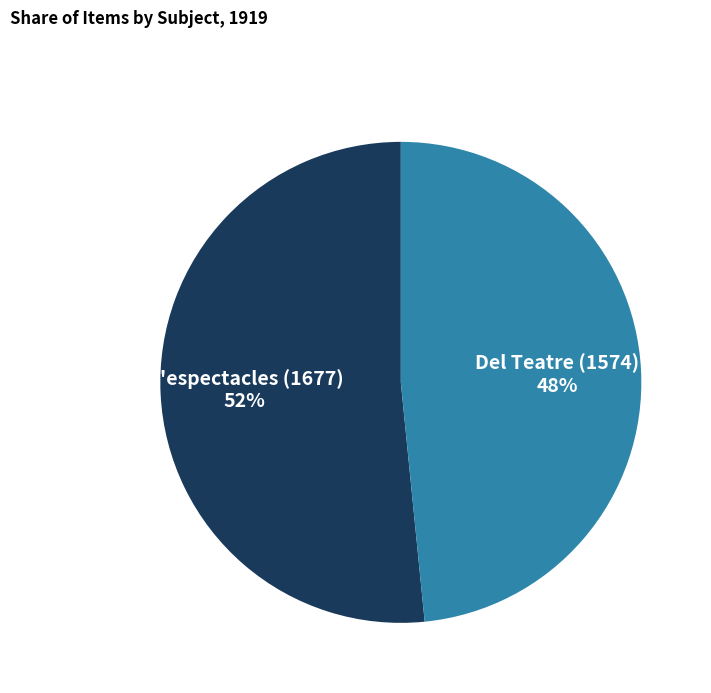

What percentage is the Del Teatre (1574) slice, to the nearest percent?

48%